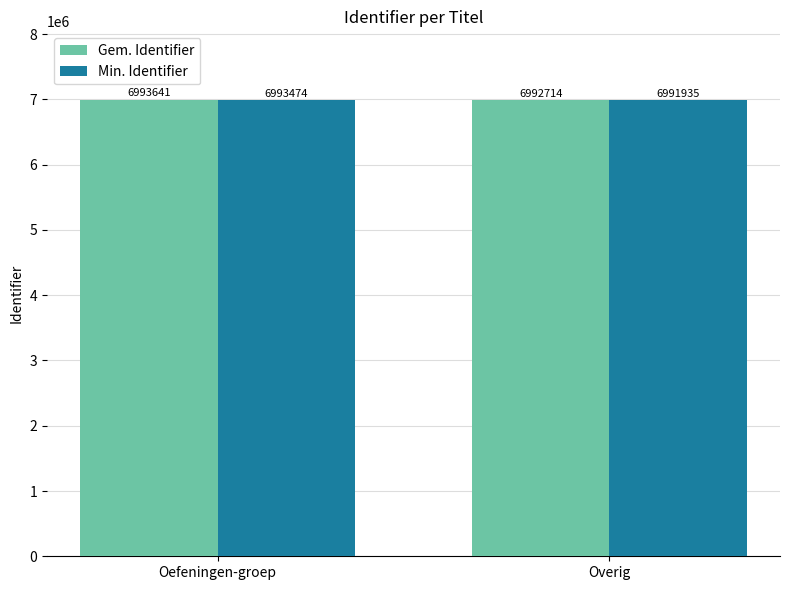

What is the label of the 2nd bar from the right?

Oefeningen-groep